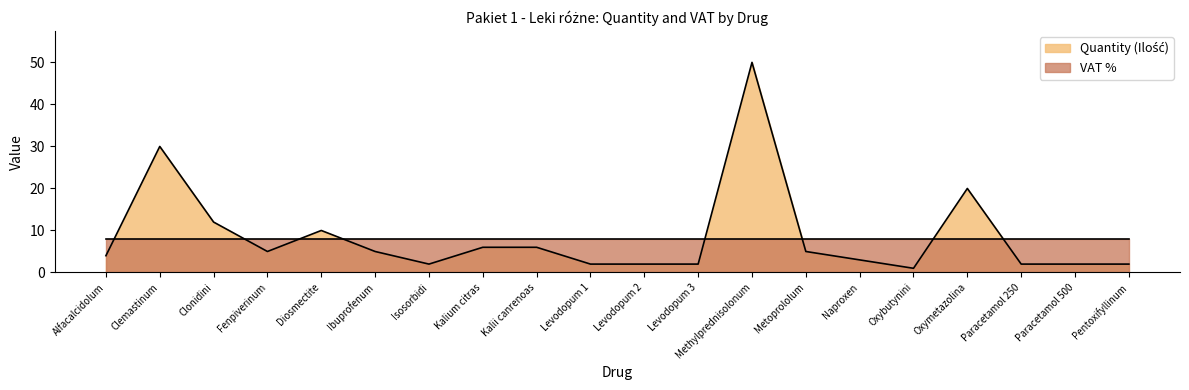

Reading left to right, extract all data points from this chart.

Alfacalcidolum=4	Clemastinum=30	Clonidini=12	Fenpiverinum=5	Diosmectite=10	Ibuprofenum=5	Isosorbidi=2	Kalium citras=6	Kalii canrenoas=6	Levodopum 1=2	Levodopum 2=2	Levodopum 3=2	Methylprednisolonum=50	Metoprololum=5	Naproxen=3	Oxybutynini=1	Oxymetazolina=20	Paracetamol 250=2	Paracetamol 500=2	Pentoxifyllinum=2